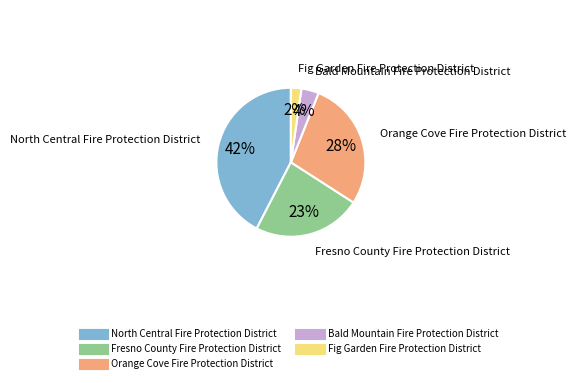

Rank the categories by value from highest to lowest.

North Central Fire Protection District, Orange Cove Fire Protection District, Fresno County Fire Protection District, Bald Mountain Fire Protection District, Fig Garden Fire Protection District